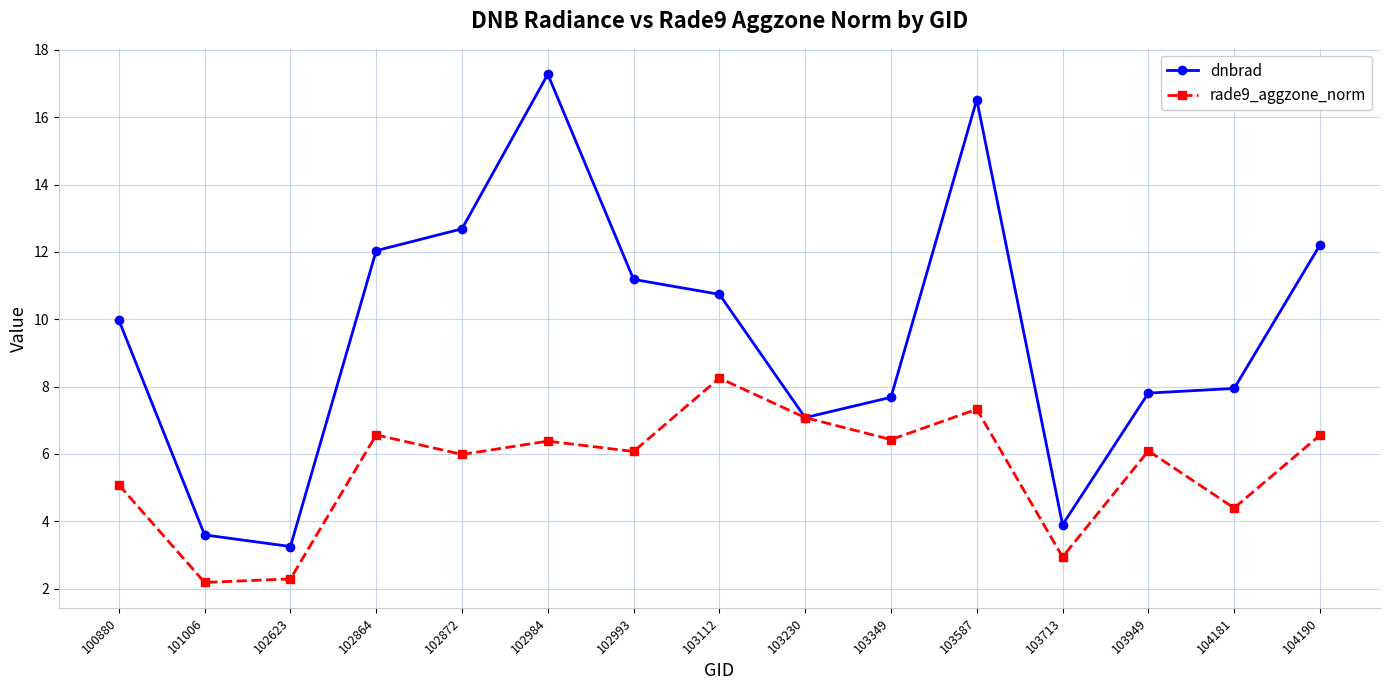

What is the minimum value for dnbrad?

3.2